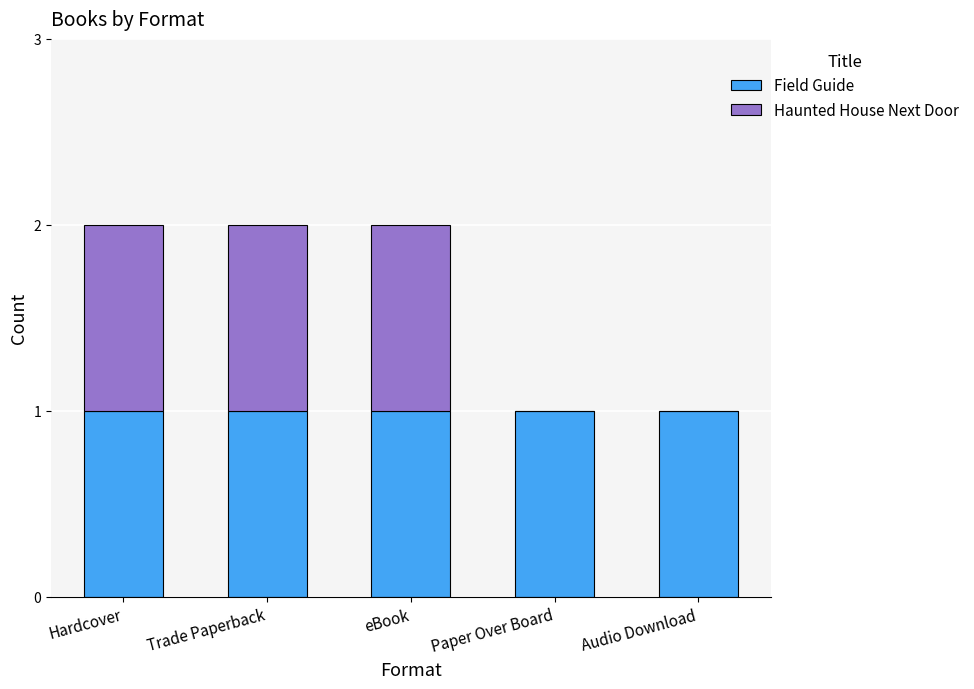

True or false: Field Guide has a value of 1 at Audio Download.

True